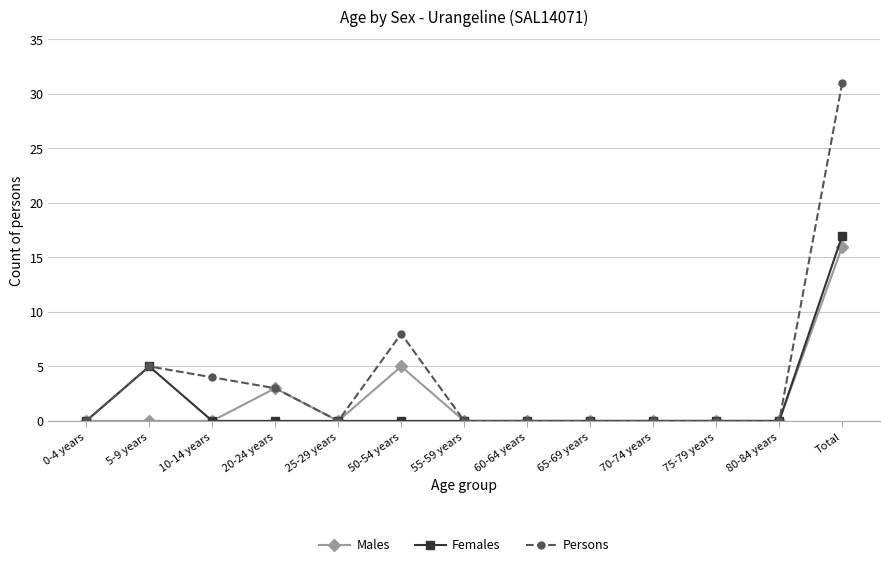

In Females, how many points are higher than both neighbors (excluding endpoints)?

1